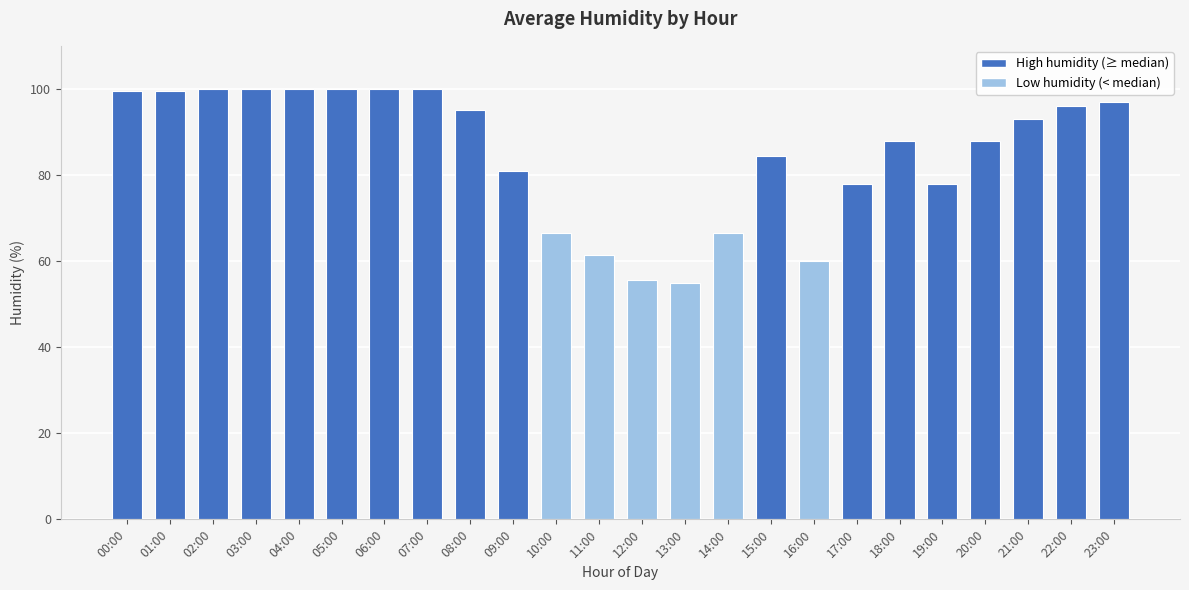

At which label does the data first exceed 93?

00:00